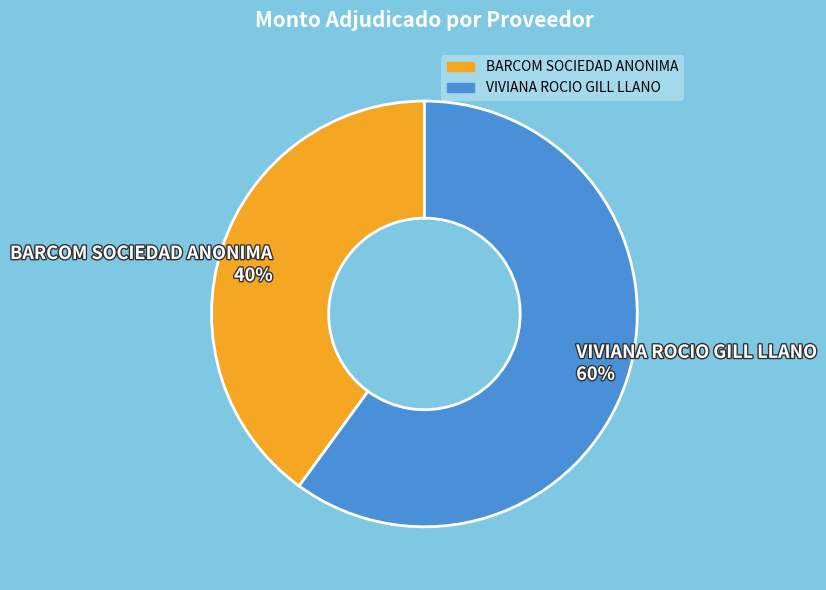

Do VIVIANA ROCIO GILL LLANO and BARCOM SOCIEDAD ANONIMA together represent more than half of the pie?

Yes